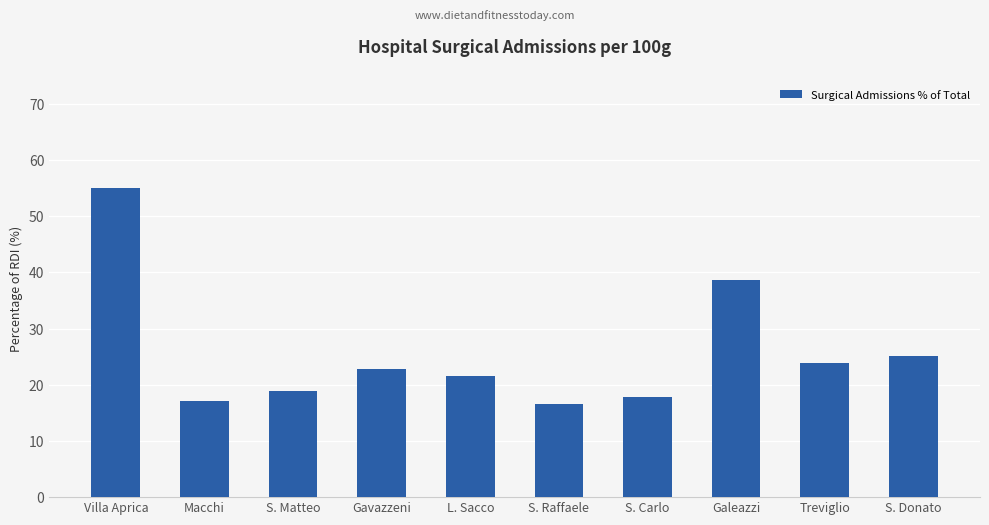

The chart shows a value of 17.8 at S. Carlo. True or false?

True